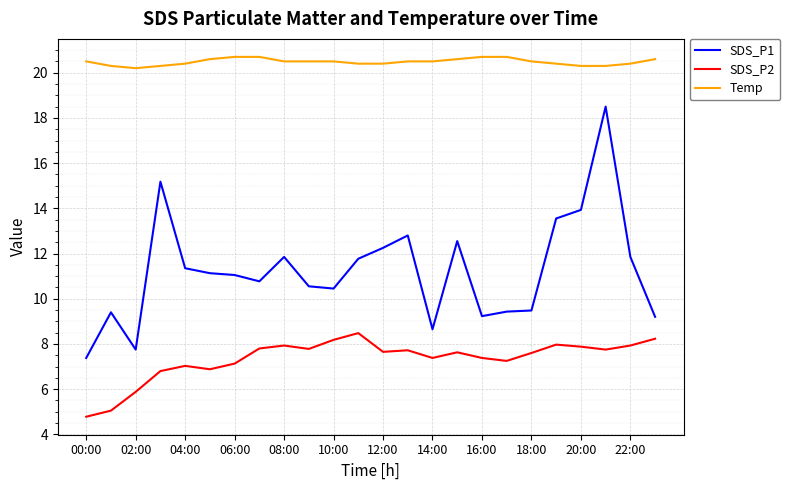

Which series has the largest total across all categories?

Temp